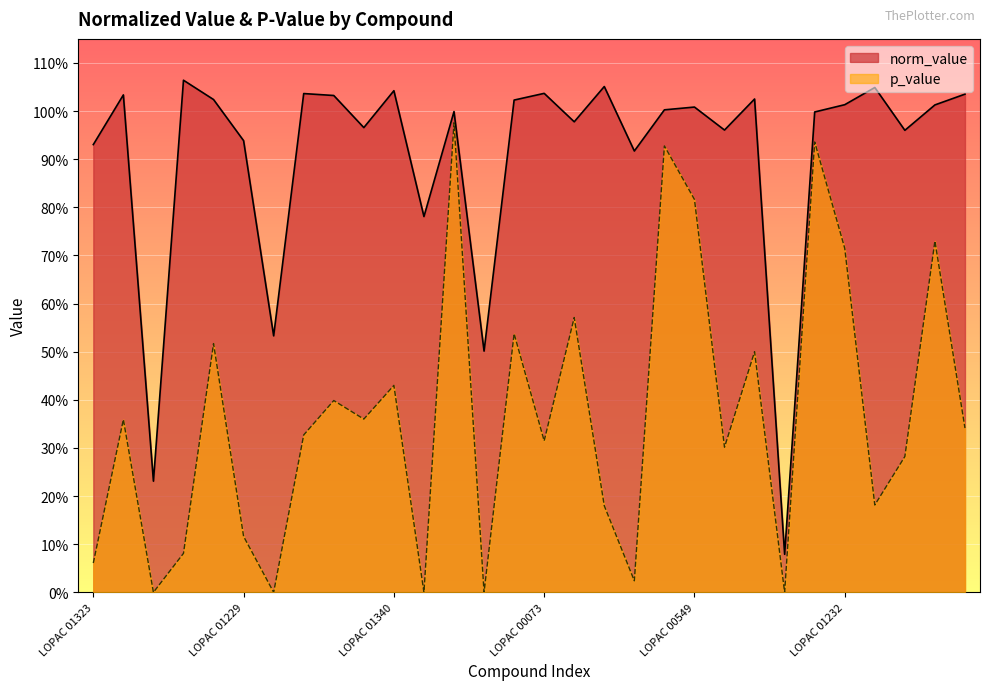

Which category has the lowest value in the p_value series?

LOPAC 01228